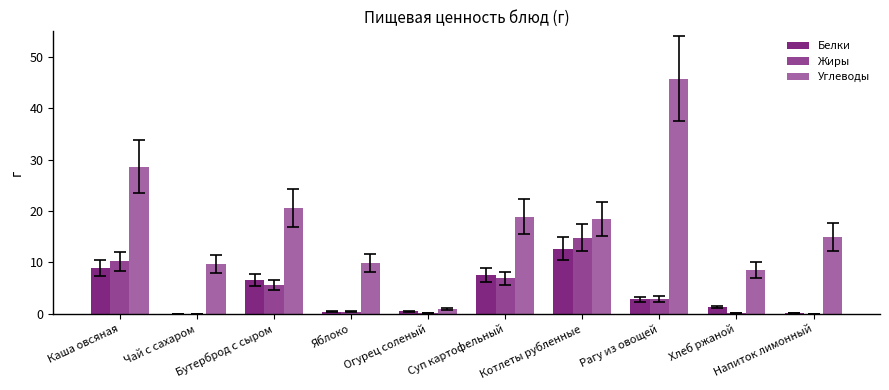

Rank the series by their maximum value, from lowest to highest.

Белки, Жиры, Углеводы